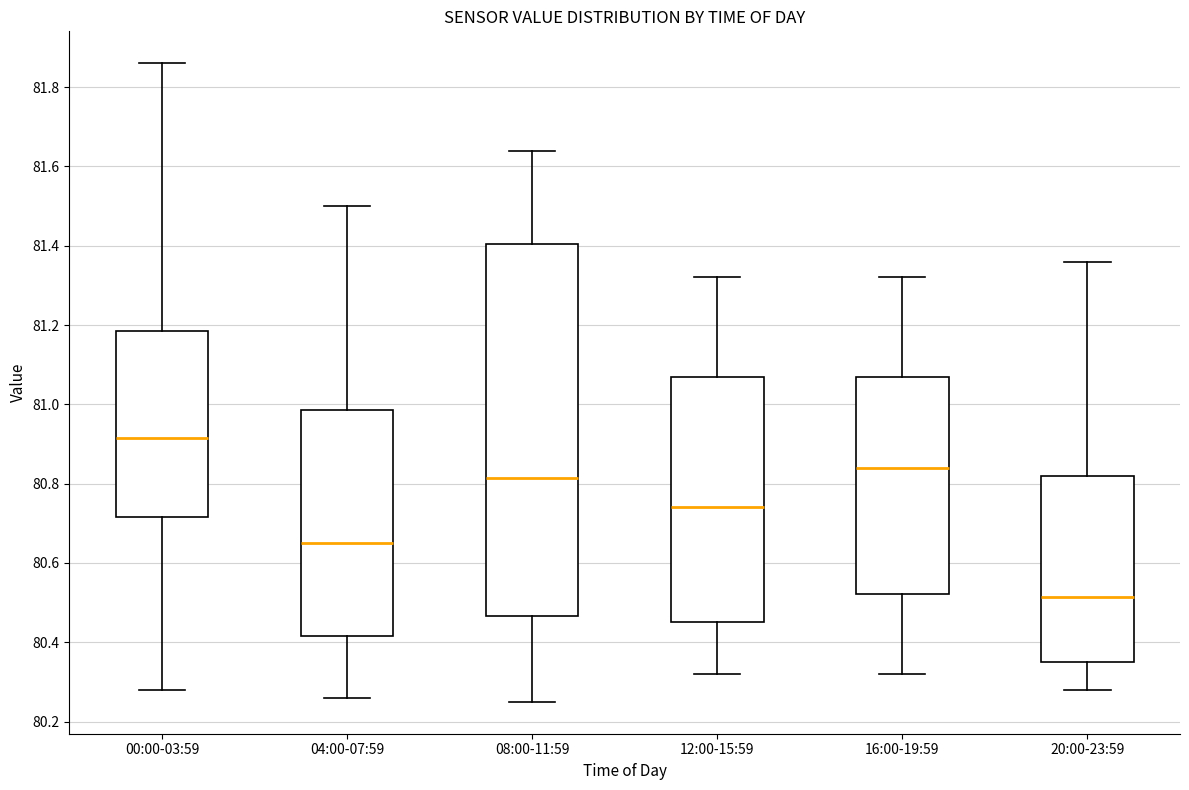

Reading left to right, read every box against the y-axis: the position of its median line, the range the box covers, and the ends of its whiskers. The values are not printed on the chart, so give them approximately, as read against the axis.

00:00-03:59: median 80.92, box 80.72 to 81.18, whiskers 80.28 to 81.86
04:00-07:59: median 80.66, box 80.42 to 80.98, whiskers 80.26 to 81.50
08:00-11:59: median 80.82, box 80.46 to 81.40, whiskers 80.26 to 81.64
12:00-15:59: median 80.74, box 80.46 to 81.08, whiskers 80.32 to 81.32
16:00-19:59: median 80.84, box 80.52 to 81.08, whiskers 80.32 to 81.32
20:00-23:59: median 80.52, box 80.36 to 80.82, whiskers 80.28 to 81.36